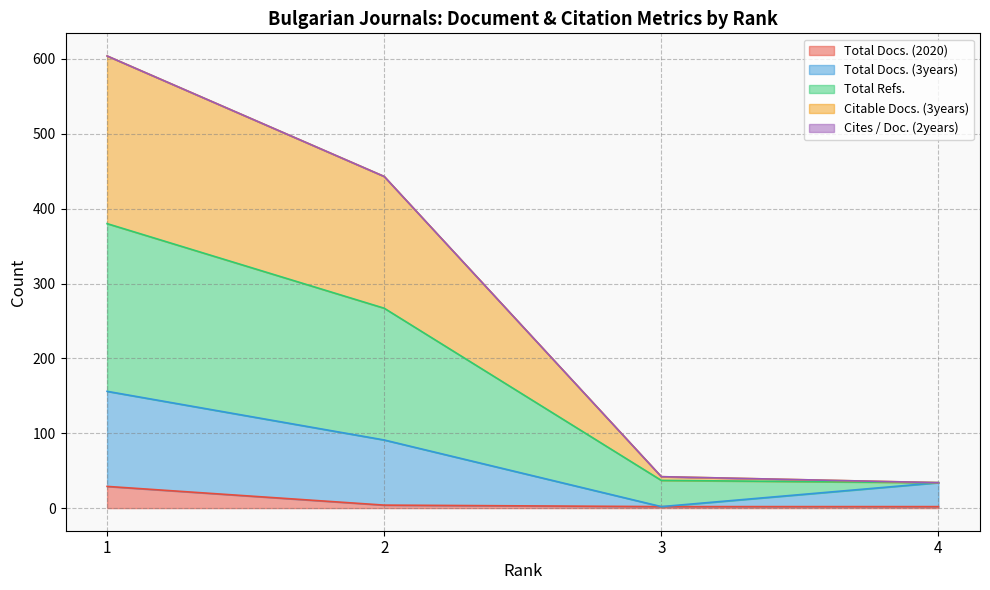

Which series has the widest spread of values?

Total Refs.